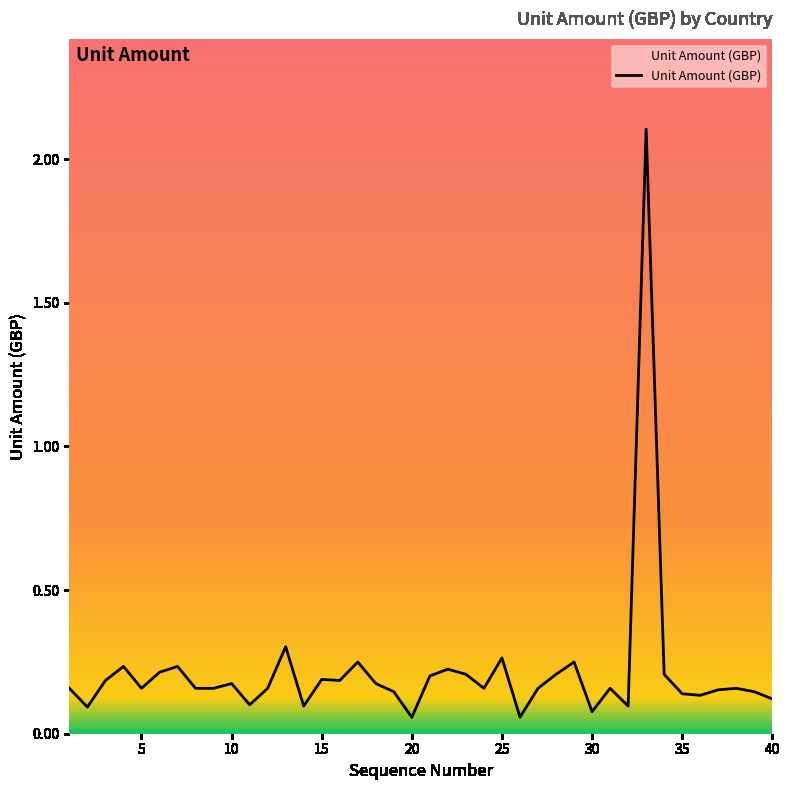

What is the maximum value shown in the chart?

2.1